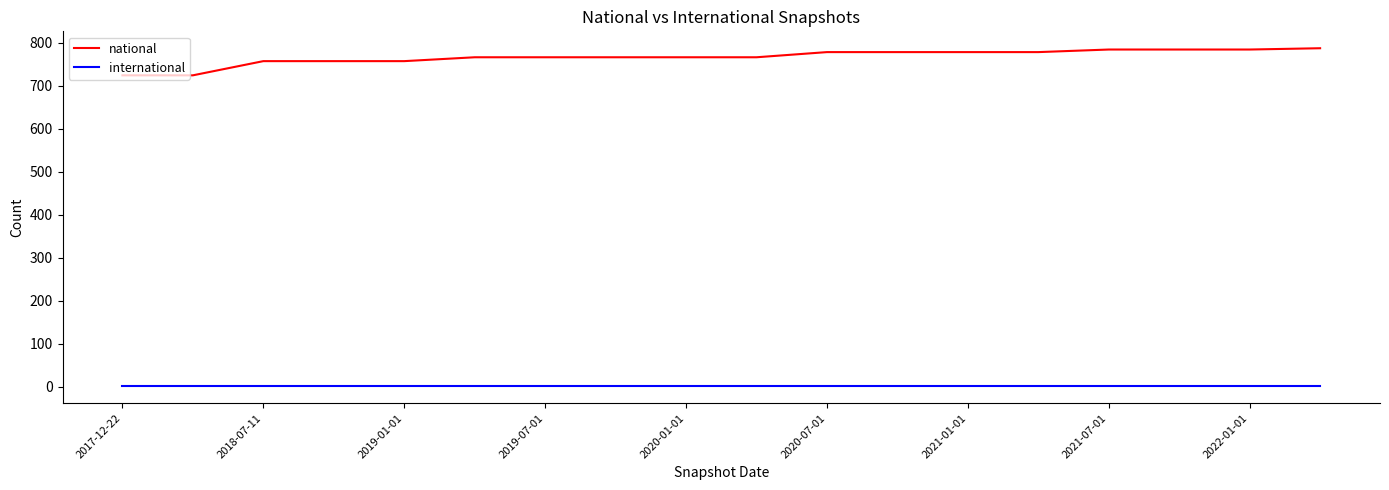

List the series in order of their peak value, highest first.

national, international